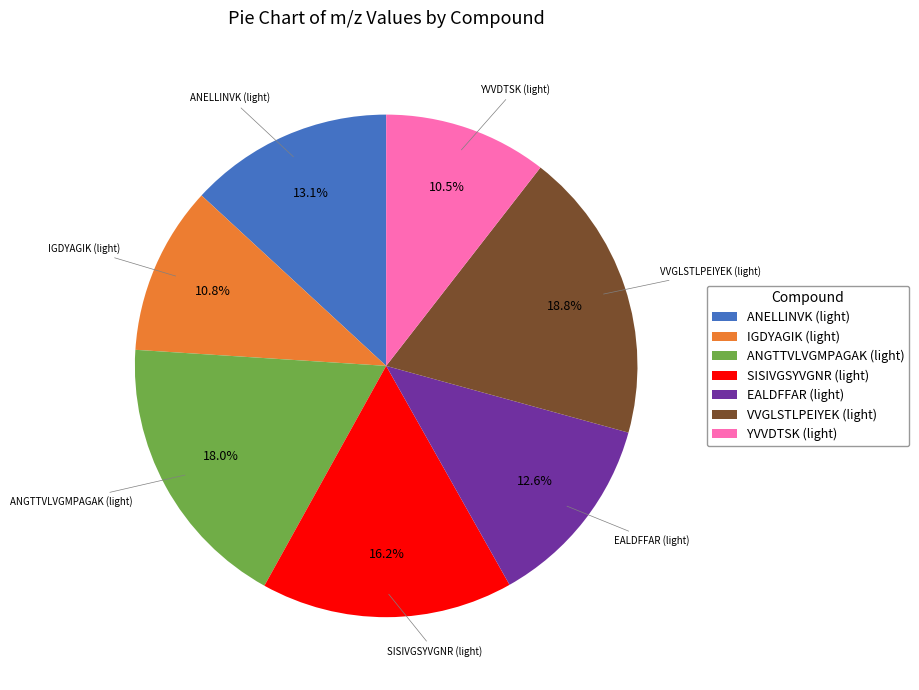

Count the number of slices in the pie.

7